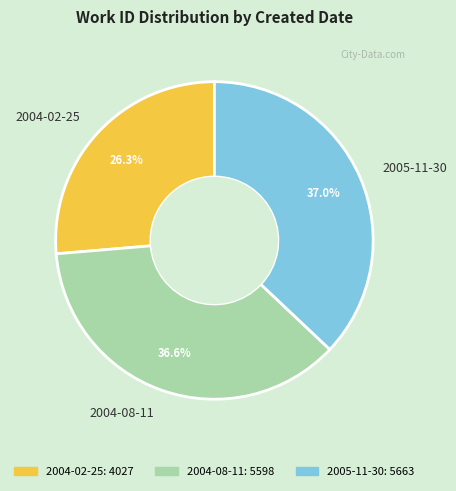

What percentage do 2005-11-30 and 2004-02-25 together represent?

63.4%